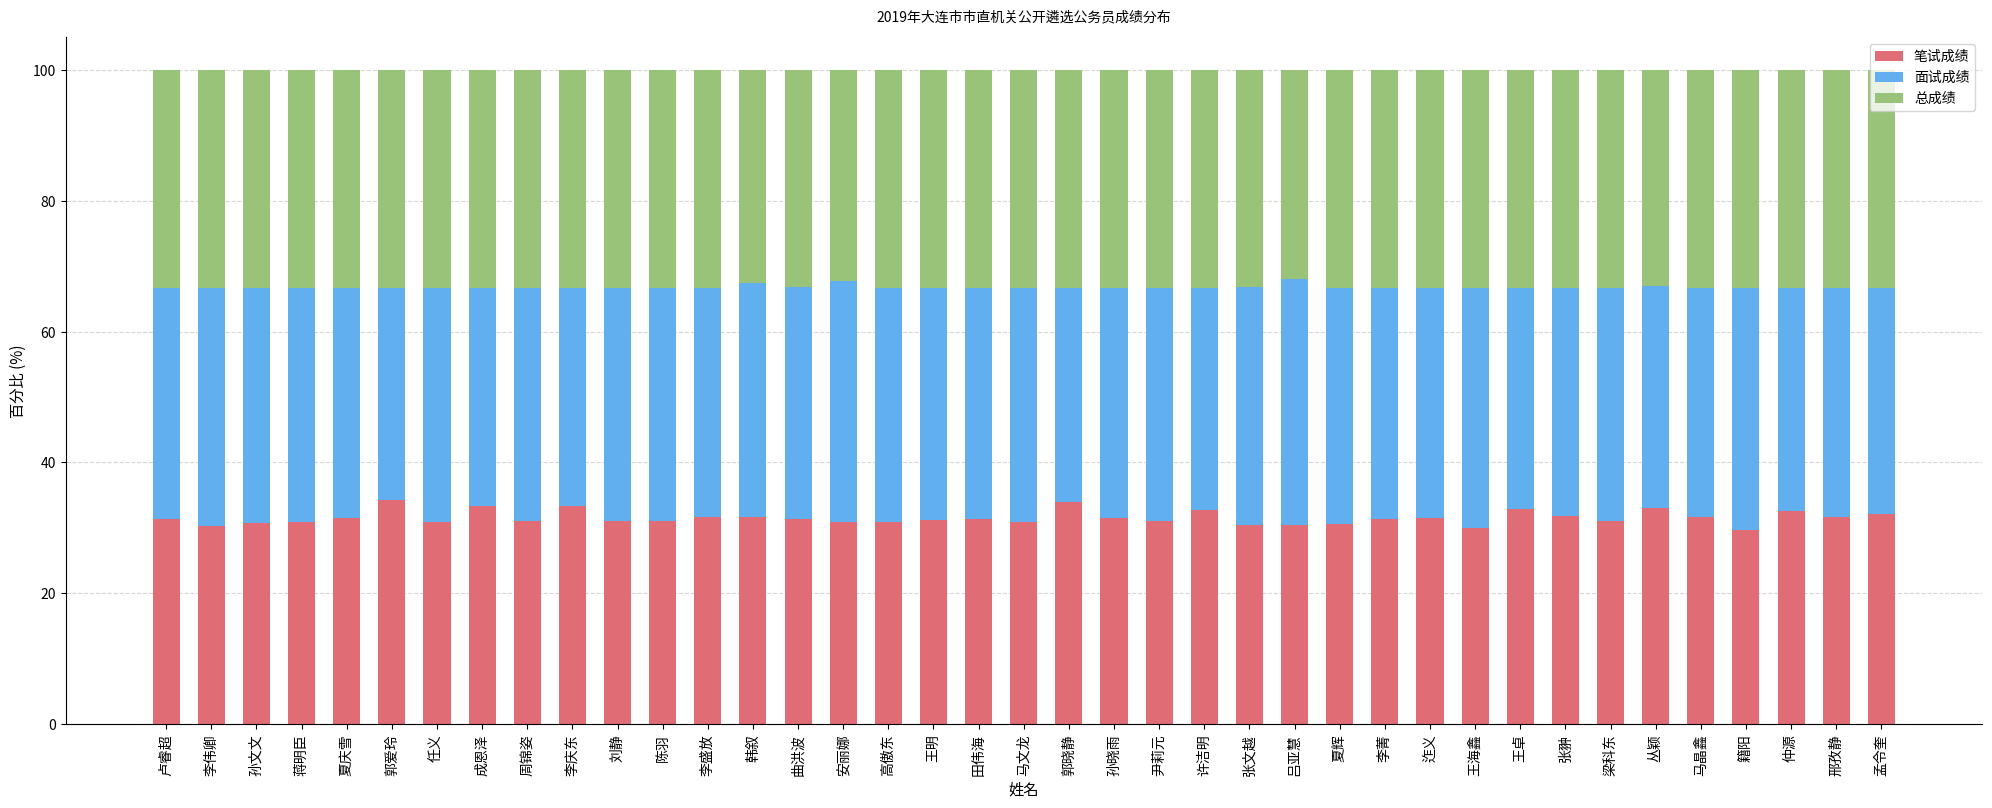

What is the maximum value for 笔试成绩?

34.2